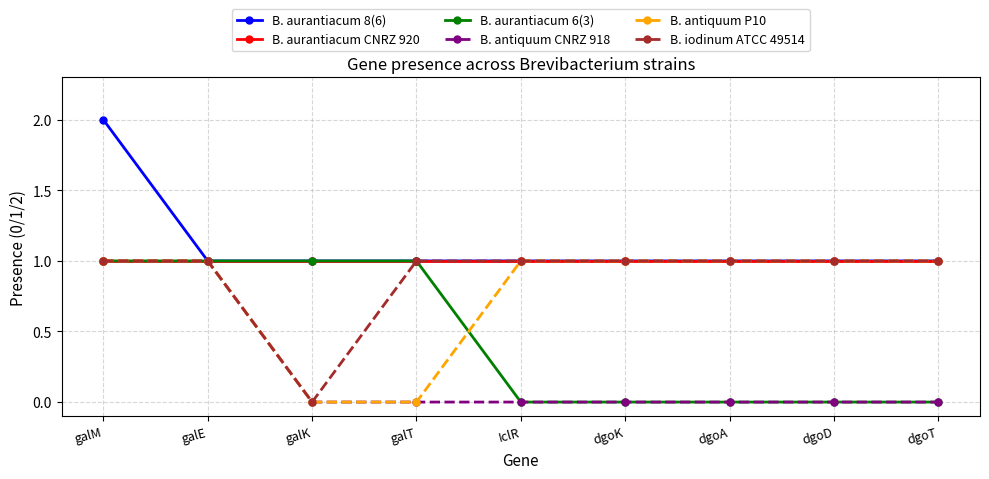

The value of B. aurantiacum CNRZ 920 at dgoT is 1. True or false?

True